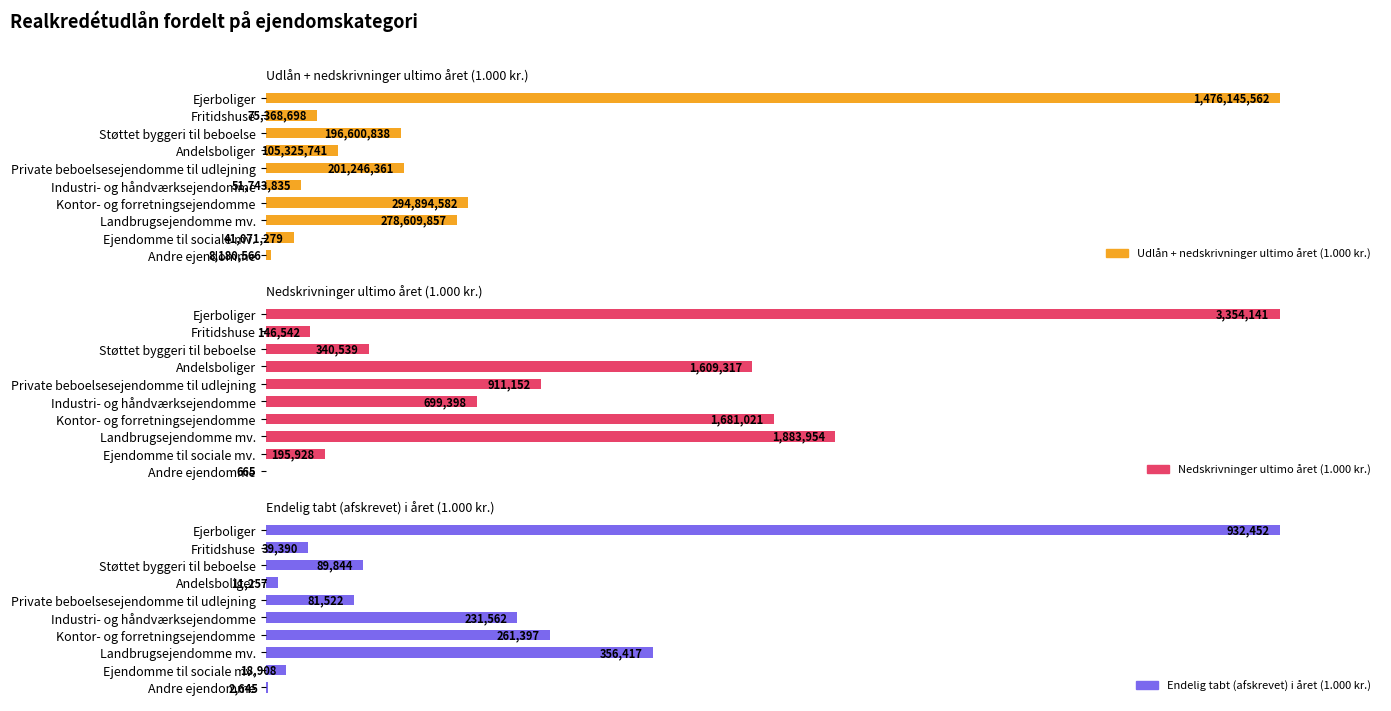

Which series changed the most between Fritidshuse and Ejendomme til sociale mv.?

Udlån + nedskrivninger ultimo året (1.000 kr.)